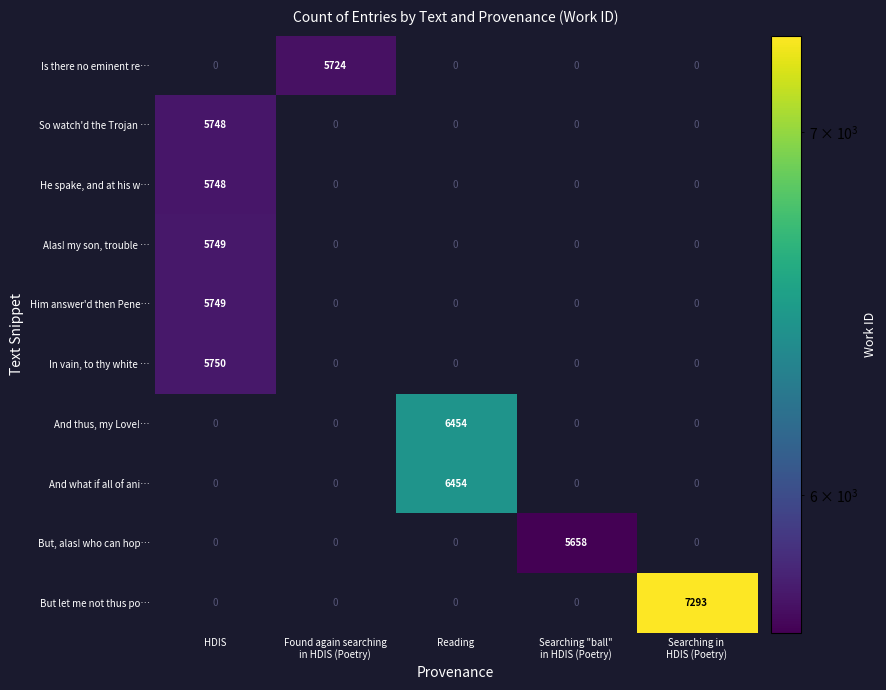

Which category has the lowest value in the So watch'd the Trojan … series?

HDIS